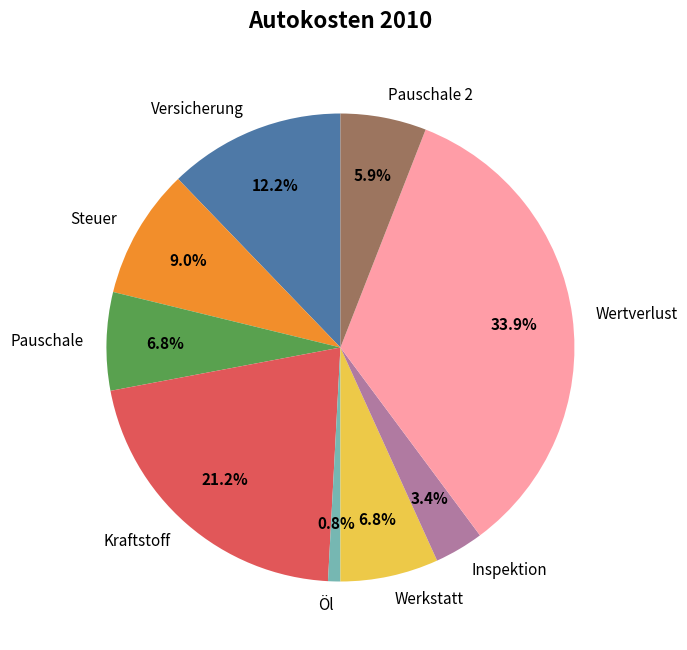

To the nearest percent, what is the difference between the Wertverlust and Werkstatt slice percentages?

27%